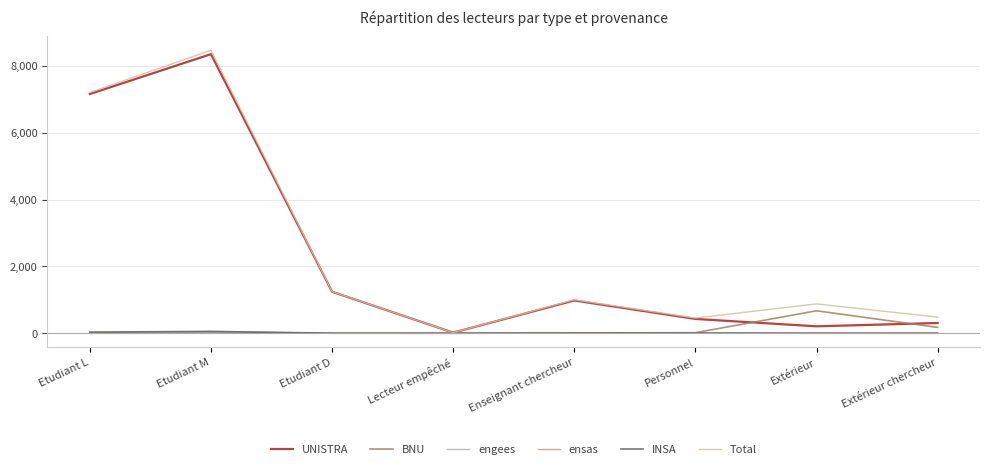

Between Lecteur empêché and Personnel, which series saw the biggest shift?

Total